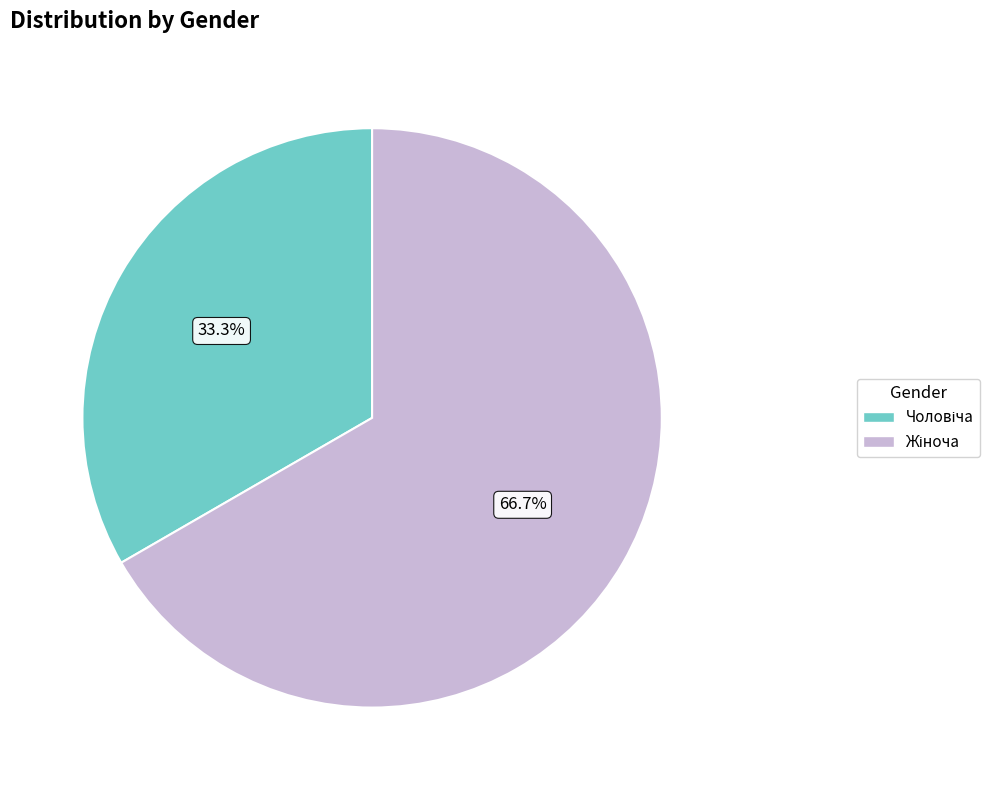

Is there any slice that represents more than half of the pie?

Yes